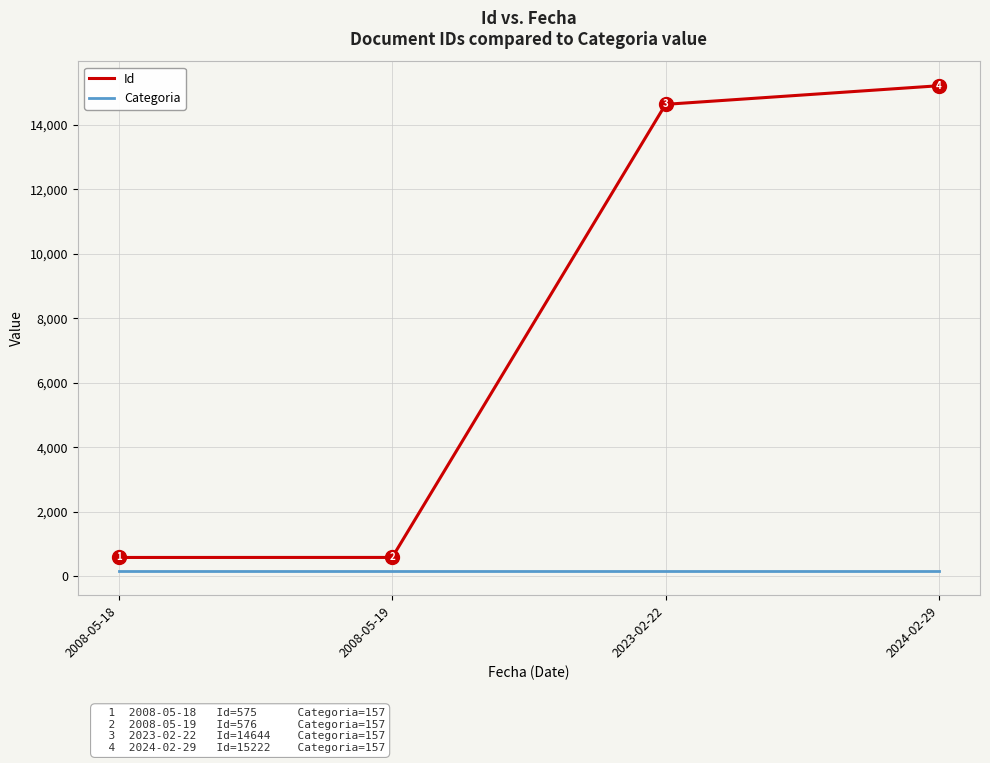

Reading left to right, what are all the values shown in this chart?

Id: 575	576	14644	15222
Categoria: 157	157	157	157